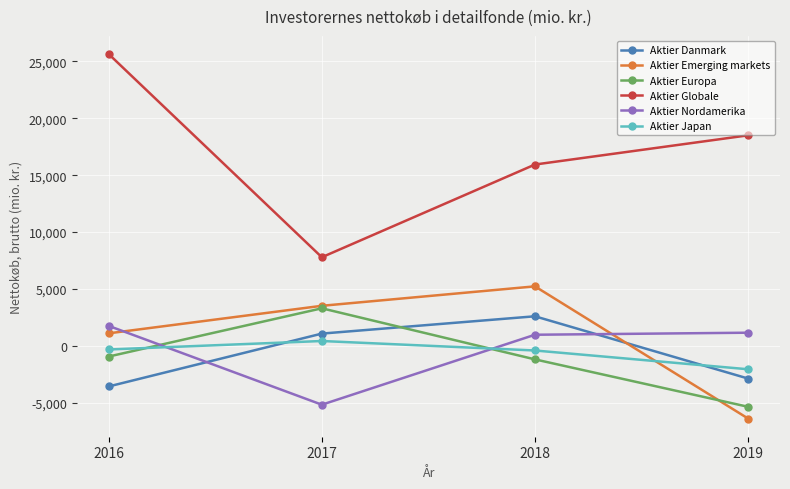

Is the value of Aktier Globale at 2016 greater than the value of Aktier Nordamerika at 2016?

Yes